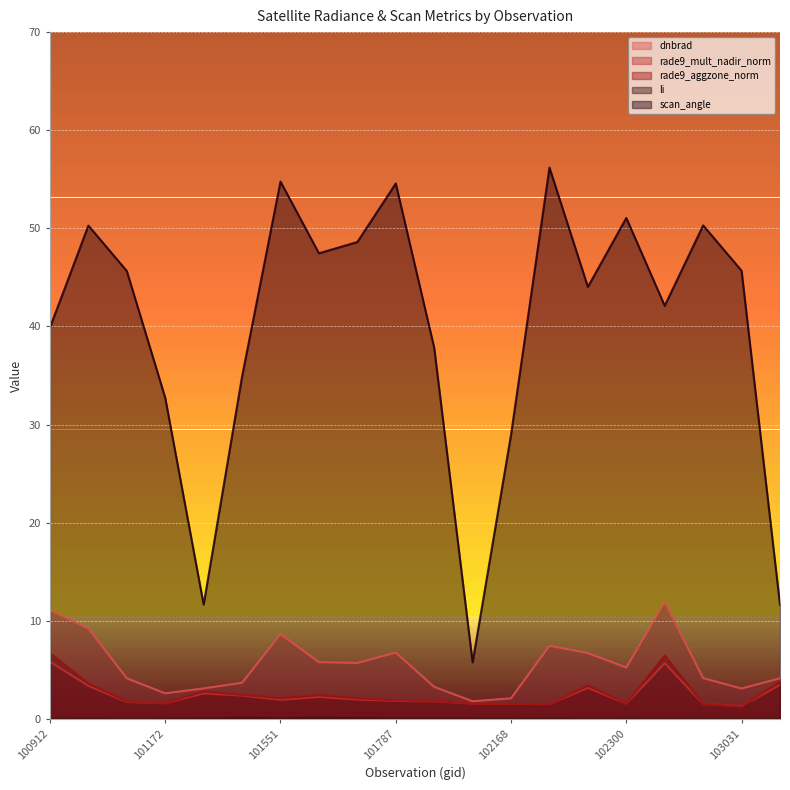

Reading right to left, extract all data points from this chart.

dnbrad: 4.1	3.1	4.2	11.9	5.2	6.7	7.5	2.1	1.8	3.3	6.8	5.7	5.8	8.6	3.7	3.1	2.6	4.1	9.2	11.1
rade9_mult_nadir_norm: 3.5	1.3	1.5	5.7	1.6	3.2	1.5	1.5	1.6	1.8	1.8	2.0	2.2	2.0	2.4	2.6	1.6	1.7	3.4	5.8
rade9_aggzone_norm: 3.8	1.2	1.5	6.5	1.6	3.4	1.5	1.5	1.6	1.8	1.9	2.1	2.4	2.1	2.4	2.8	1.6	1.8	3.6	6.7
li: 0.0	0.0	0.0	0.0	0.0	0.0	0.0	0.0	0.0	0.1	0.1	0.1	0.1	0.1	0.1	0.0	0.0	0.0	0.0	0.0
scan_angle: 11.6	45.7	50.3	42.1	51.1	44.0	56.2	29.0	5.8	37.8	54.6	48.6	47.5	54.8	34.9	11.7	32.7	45.7	50.3	39.9